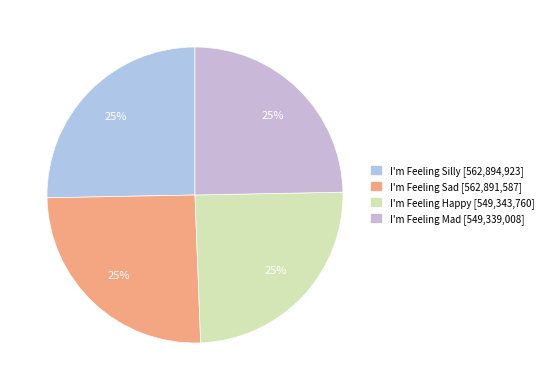

How many slices are in this pie chart?

4